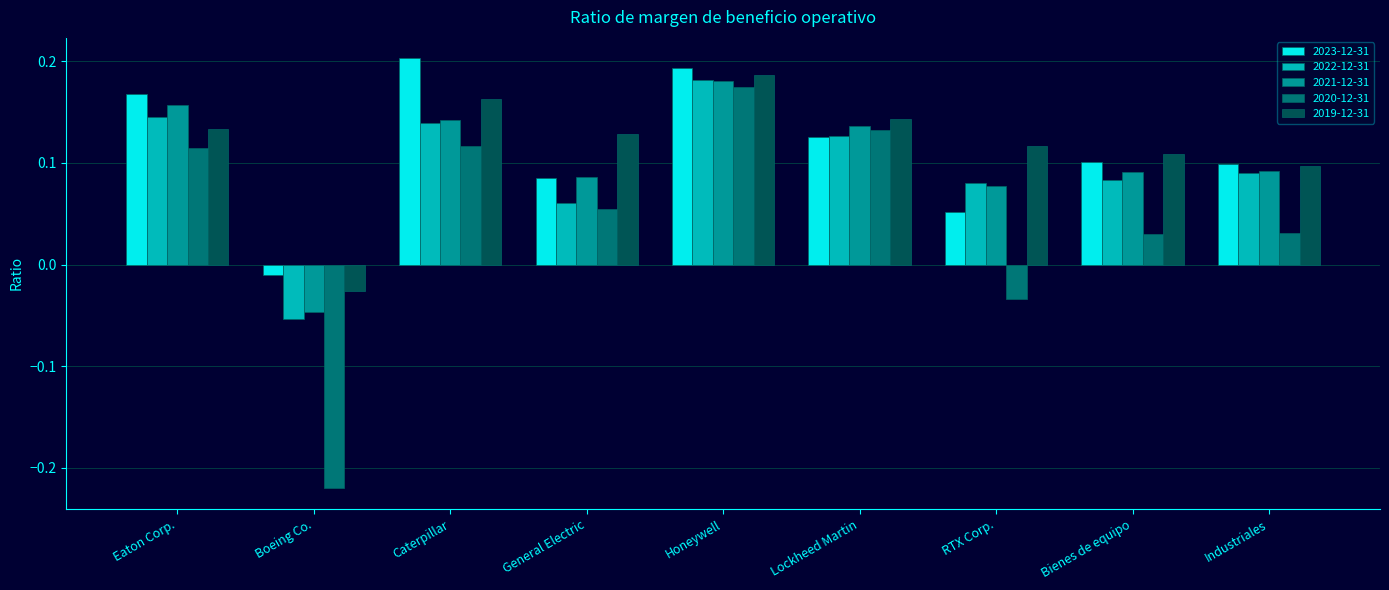

At which label is 2019-12-31 closest to 0?

Boeing Co.